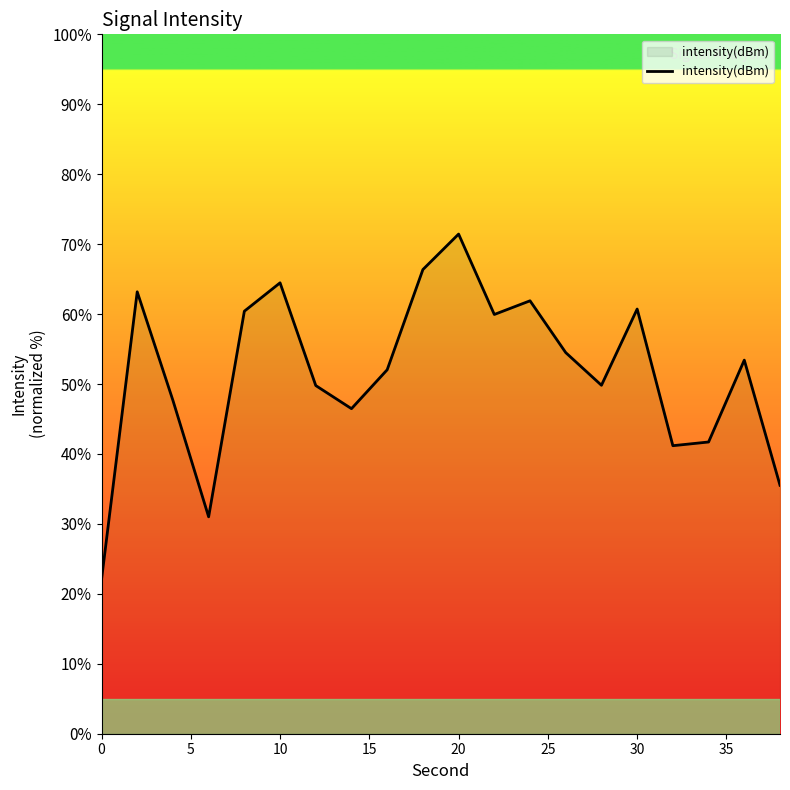

What is the greatest value displayed?

71.4